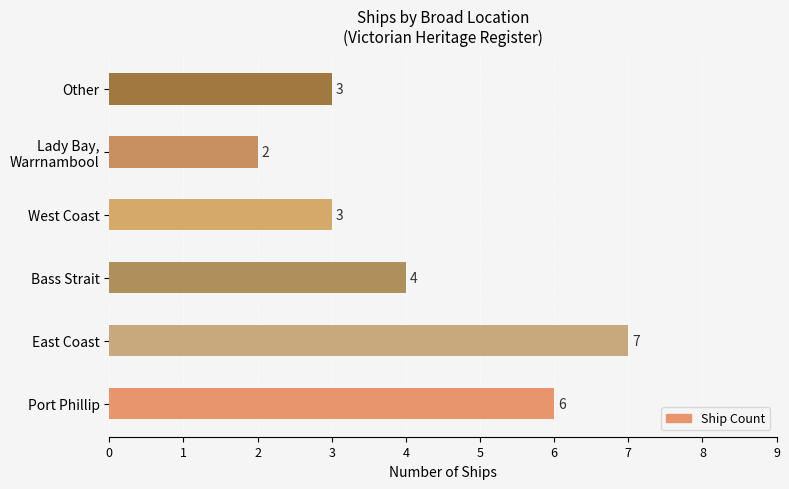

Between Port Phillip and Bass Strait, which is larger?

Port Phillip